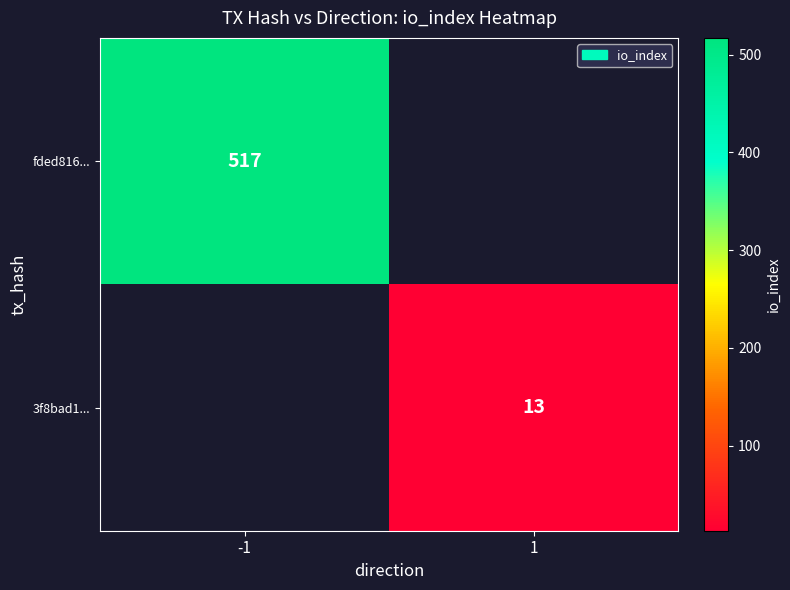

How many data points does each series have?

2